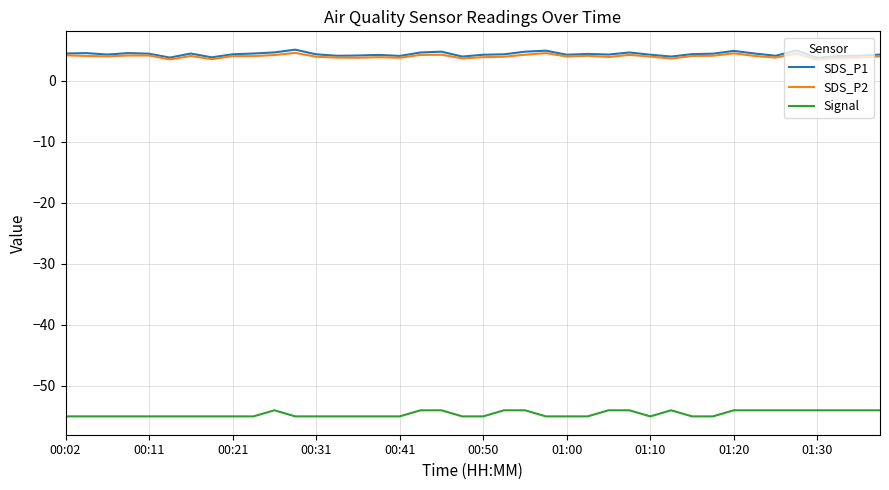

What is the highest value of the Signal series?

-54.0